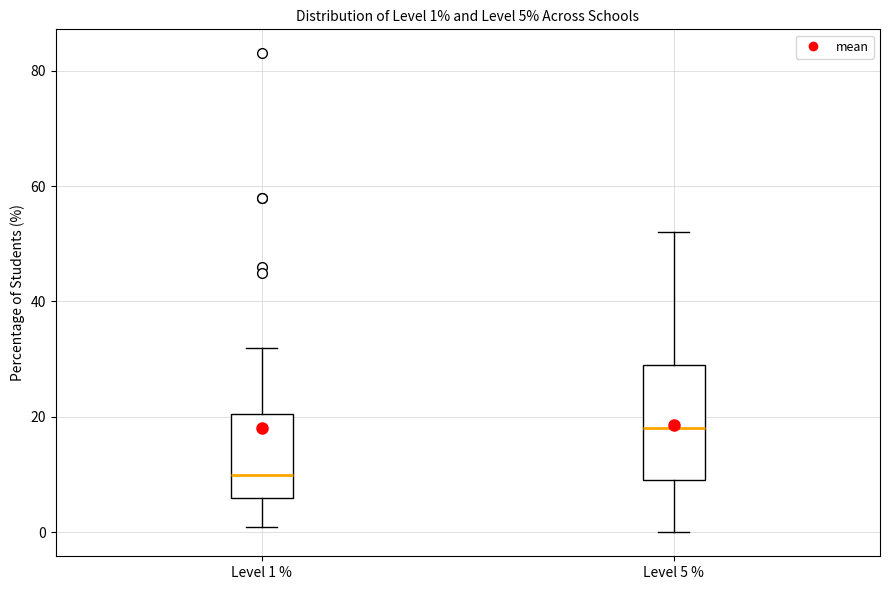

Comparing the boxes themselves (not the whiskers), which one is the tallest?

Level 5 %